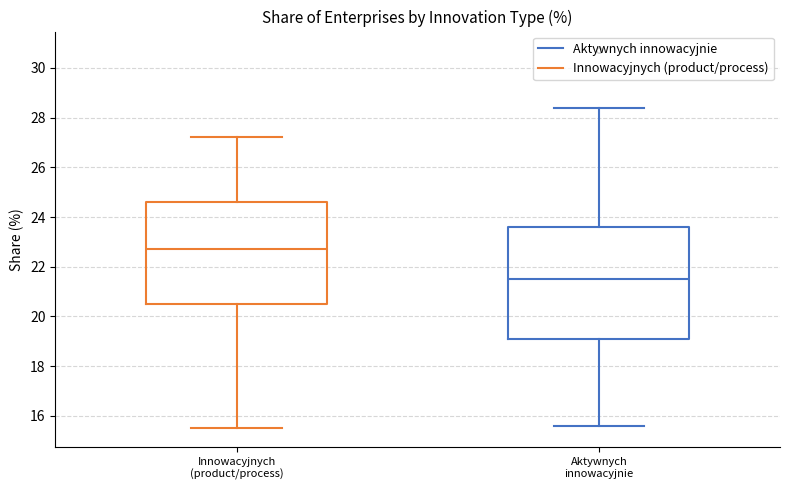

Comparing the boxes themselves (not the whiskers), which one is the tallest?

Aktywnych innowacyjnie